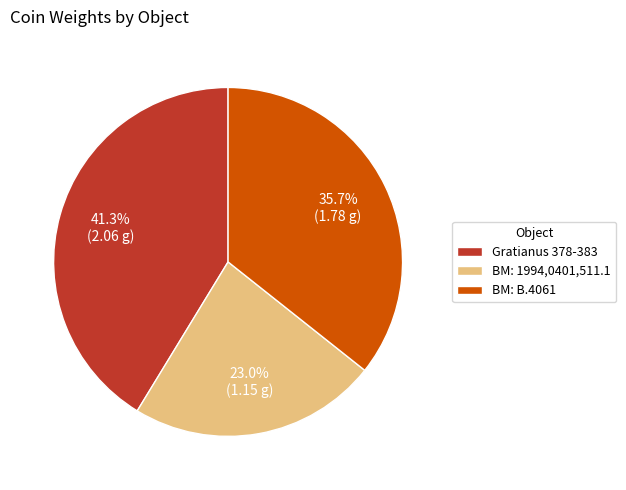

Rank the categories by value from highest to lowest.

Gratianus 378-383, BM: B.4061, BM: 1994,0401,511.1